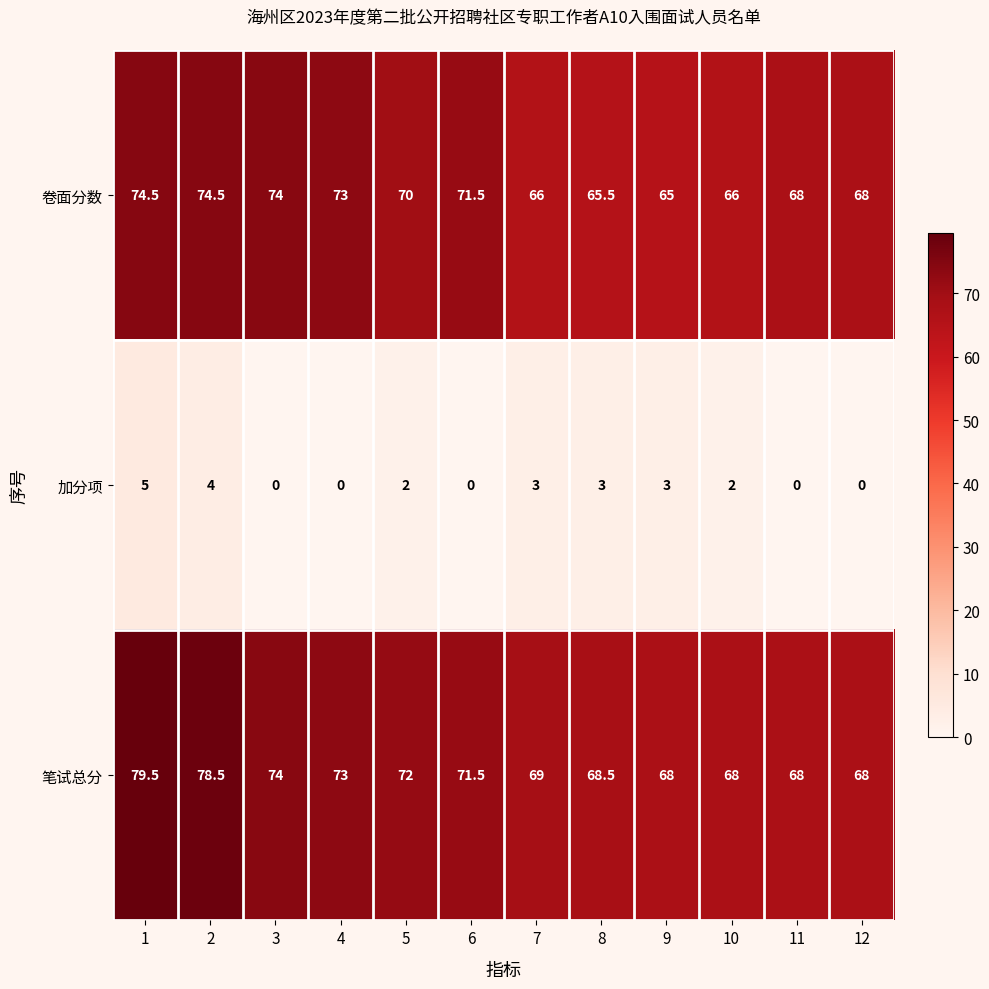

Rank the series by their maximum value, from highest to lowest.

笔试总分, 卷面分数, 加分项